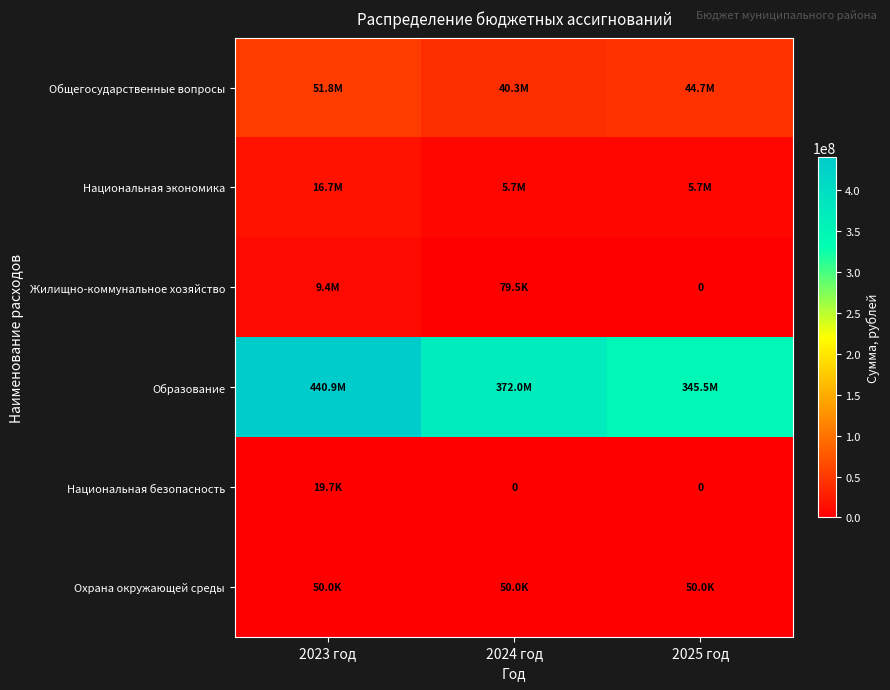

Count the number of data series in this chart.

6